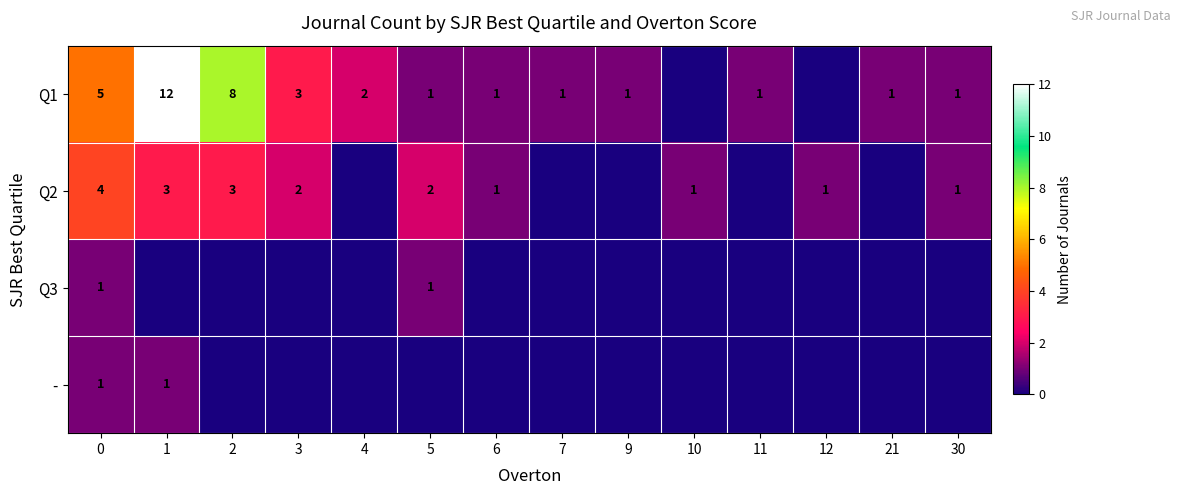

What is the difference between the Q1 values at 2 and 6?

7